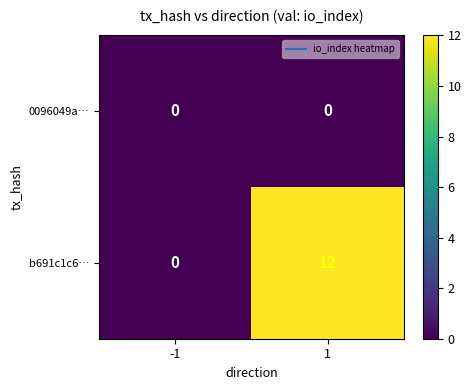

List the series in order of their peak value, highest first.

b691c1c6…, 0096049a…